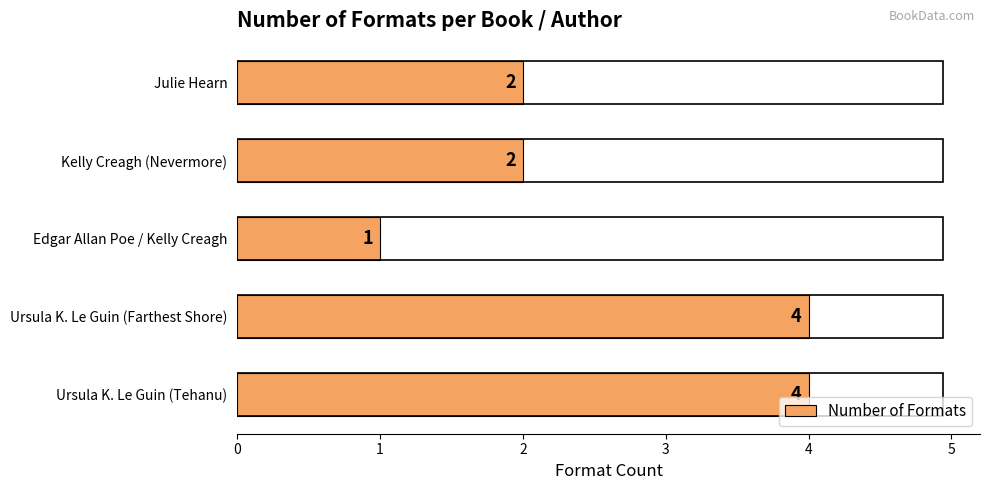

Reading bottom to top, what are all the values shown in this chart?

Ursula K. Le Guin (Tehanu)=4	Ursula K. Le Guin (Farthest Shore)=4	Edgar Allan Poe / Kelly Creagh=1	Kelly Creagh (Nevermore)=2	Julie Hearn=2